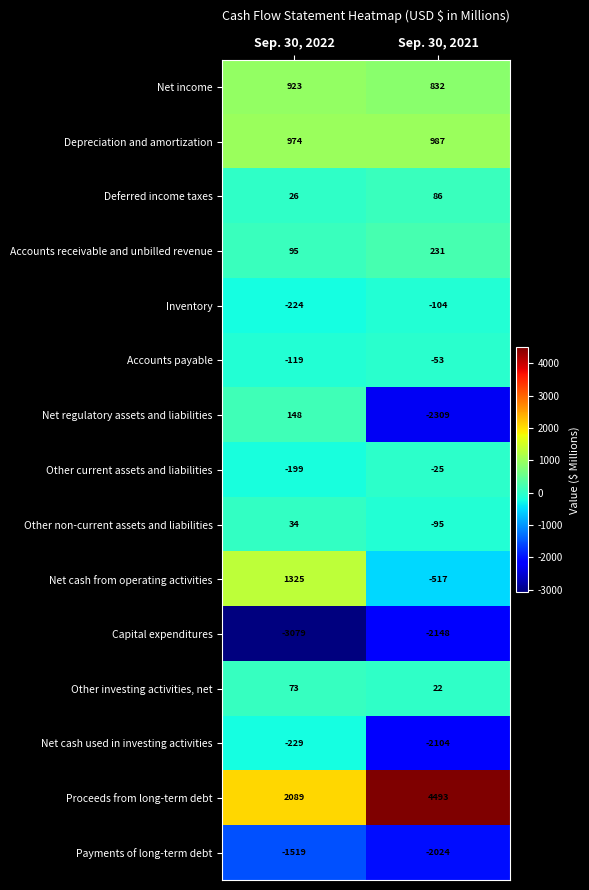

Which category has the lowest value in the Proceeds from long-term debt series?

Sep. 30, 2022